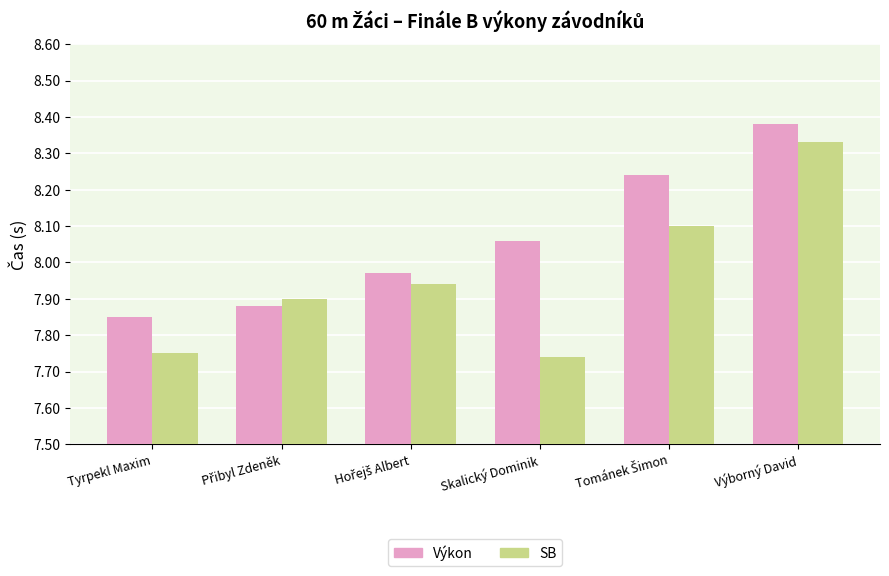

True or false: SB has a value of 5.3 at Výborný David.

False